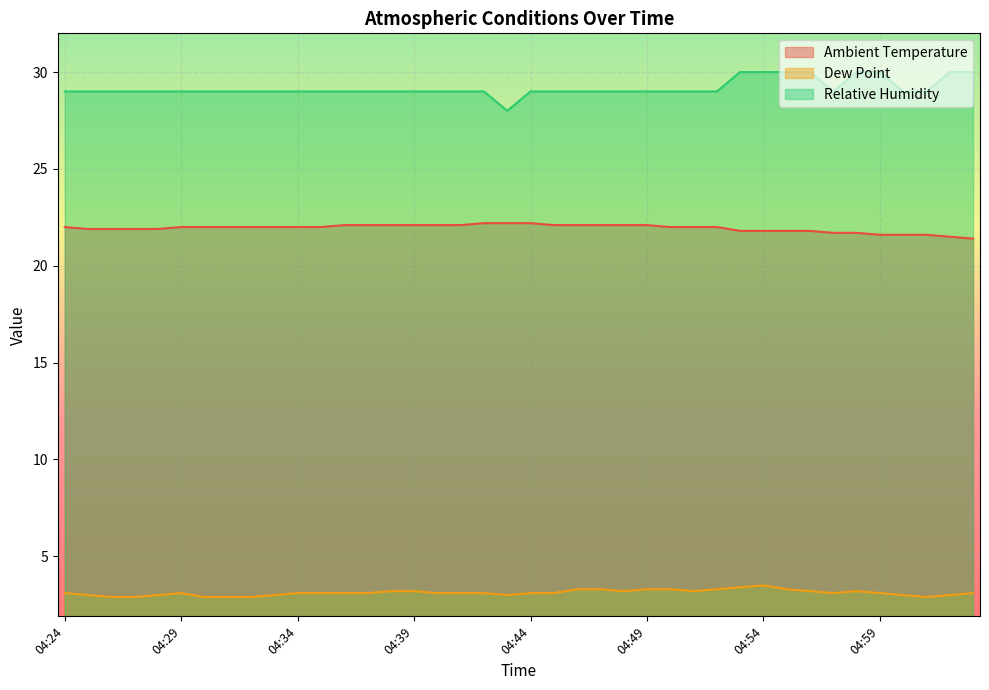

The value of Ambient Temperature at 04:34 is 22.0. True or false?

True